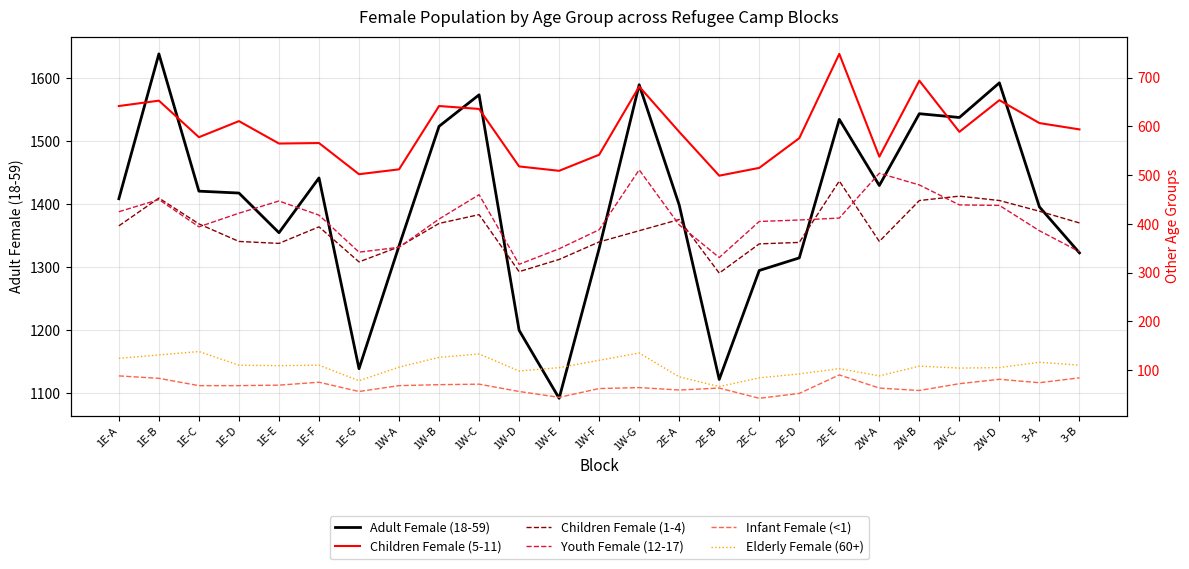

How many data points does each series have?

25